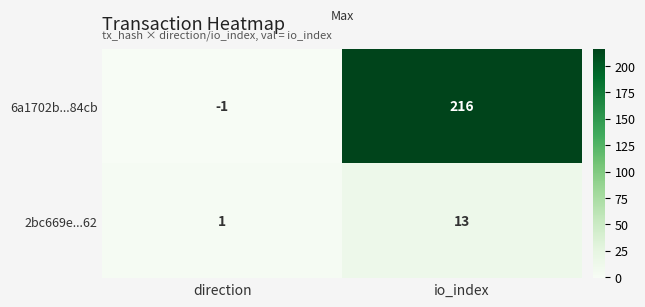

Rank the series by their average value, from lowest to highest.

2bc669e...62, 6a1702b...84cb